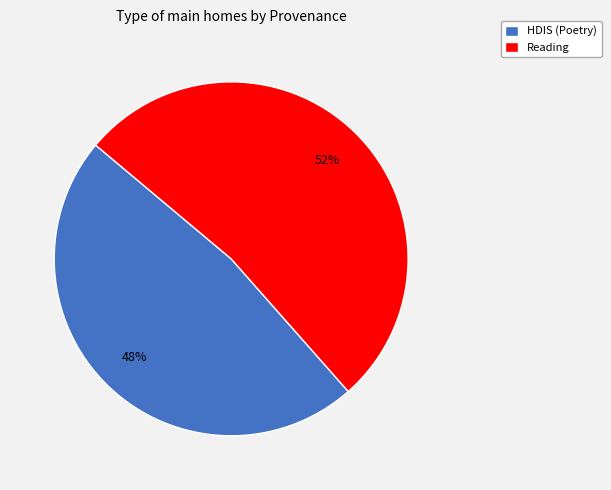

To the nearest percent, what is the average slice percentage?

50%